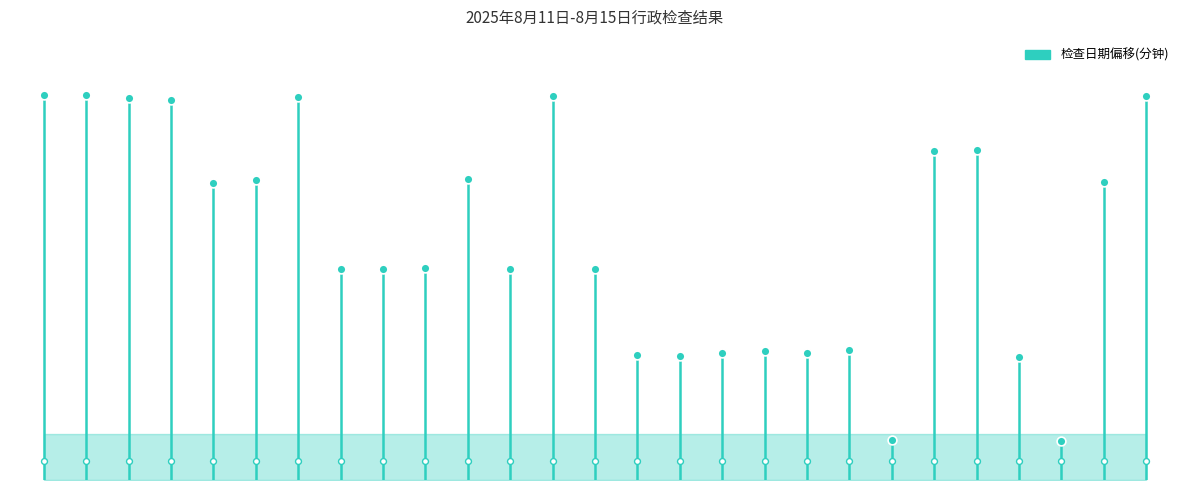

What is the change in value from 5 to 7?

-23.0